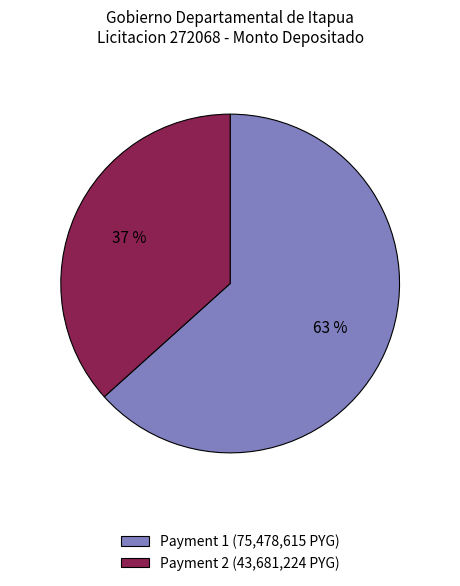

To the nearest percent, what portion does Payment 2 (43,681,224 PYG) represent?

37%